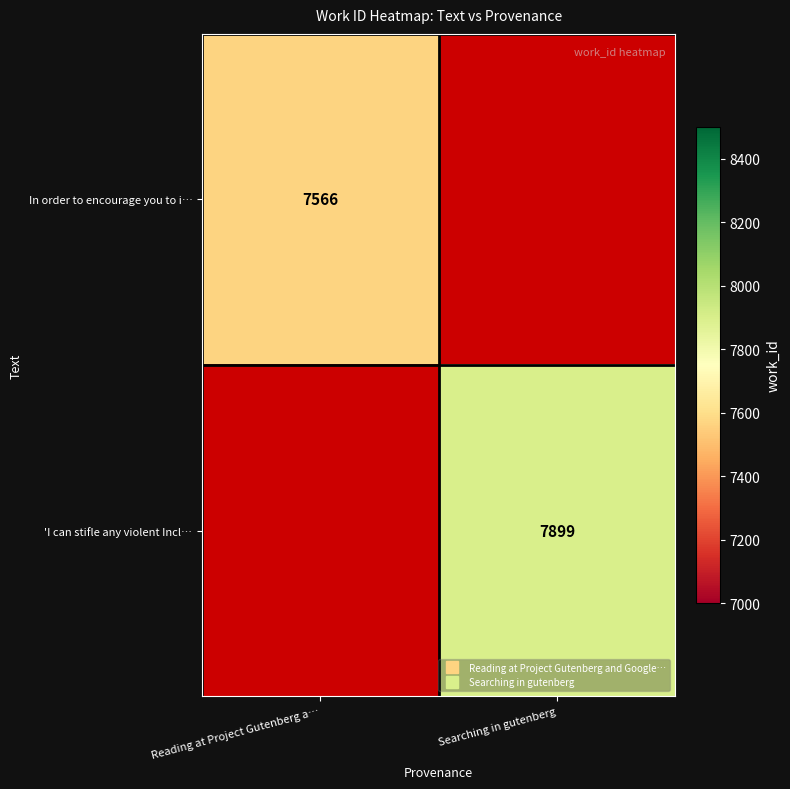

Between Reading at Project Gutenberg a… and Searching in gutenberg, which is larger?

Searching in gutenberg